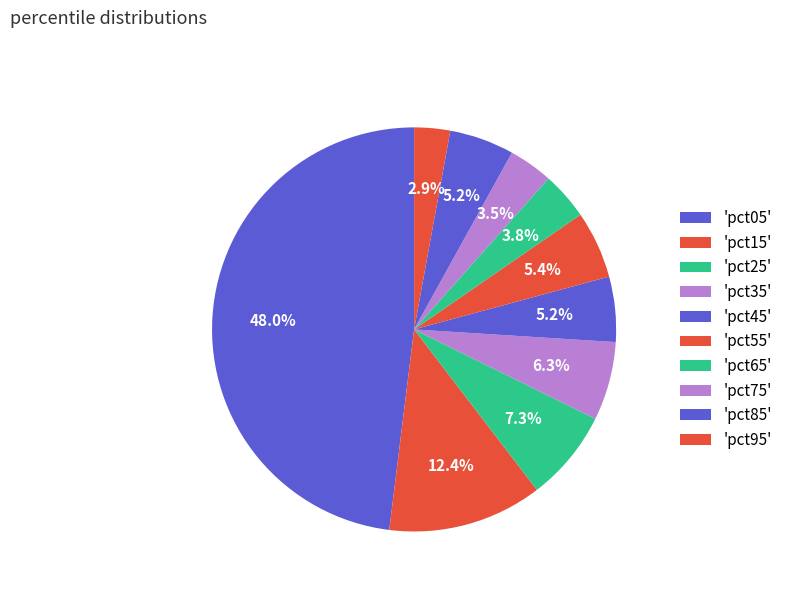

Count the number of slices in the pie.

10